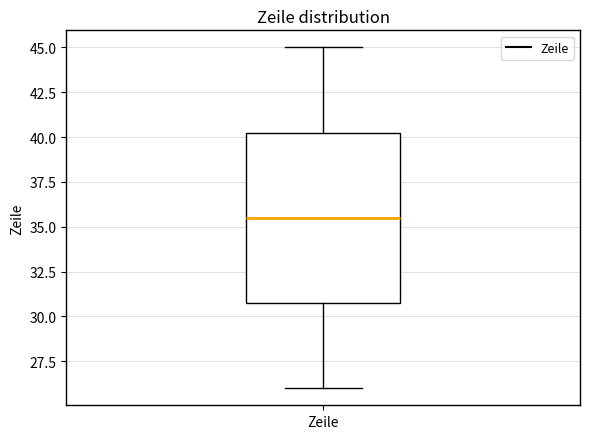

Where is the lower edge of the box for Zeile on the y-axis? The values are not printed on the chart, so give them approximately, as read against the axis.

31.0